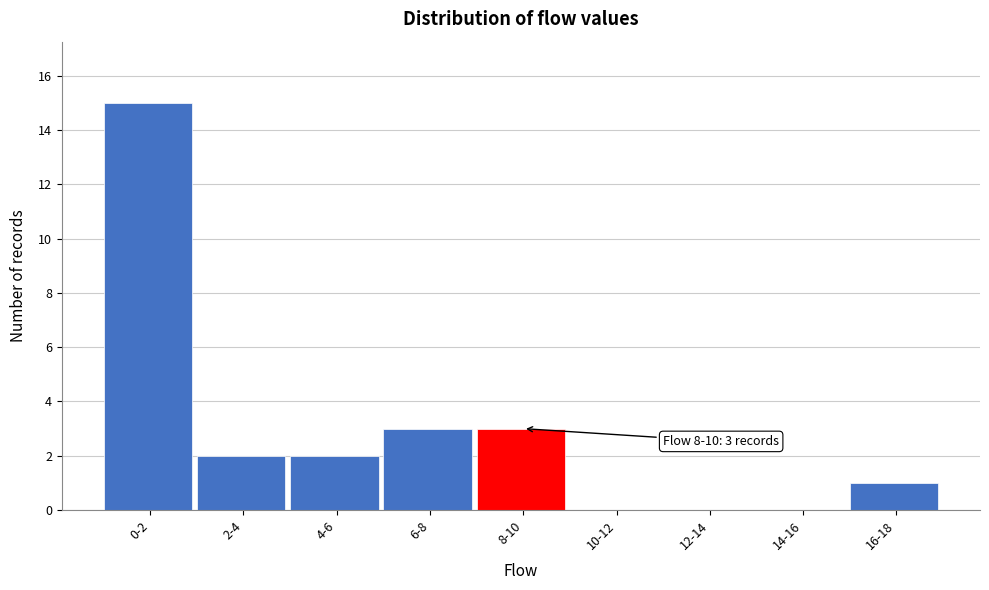

Reading left to right, extract all data points from this chart.

0-2=15	2-4=2	4-6=2	6-8=3	8-10=3	10-12=0	12-14=0	14-16=0	16-18=1